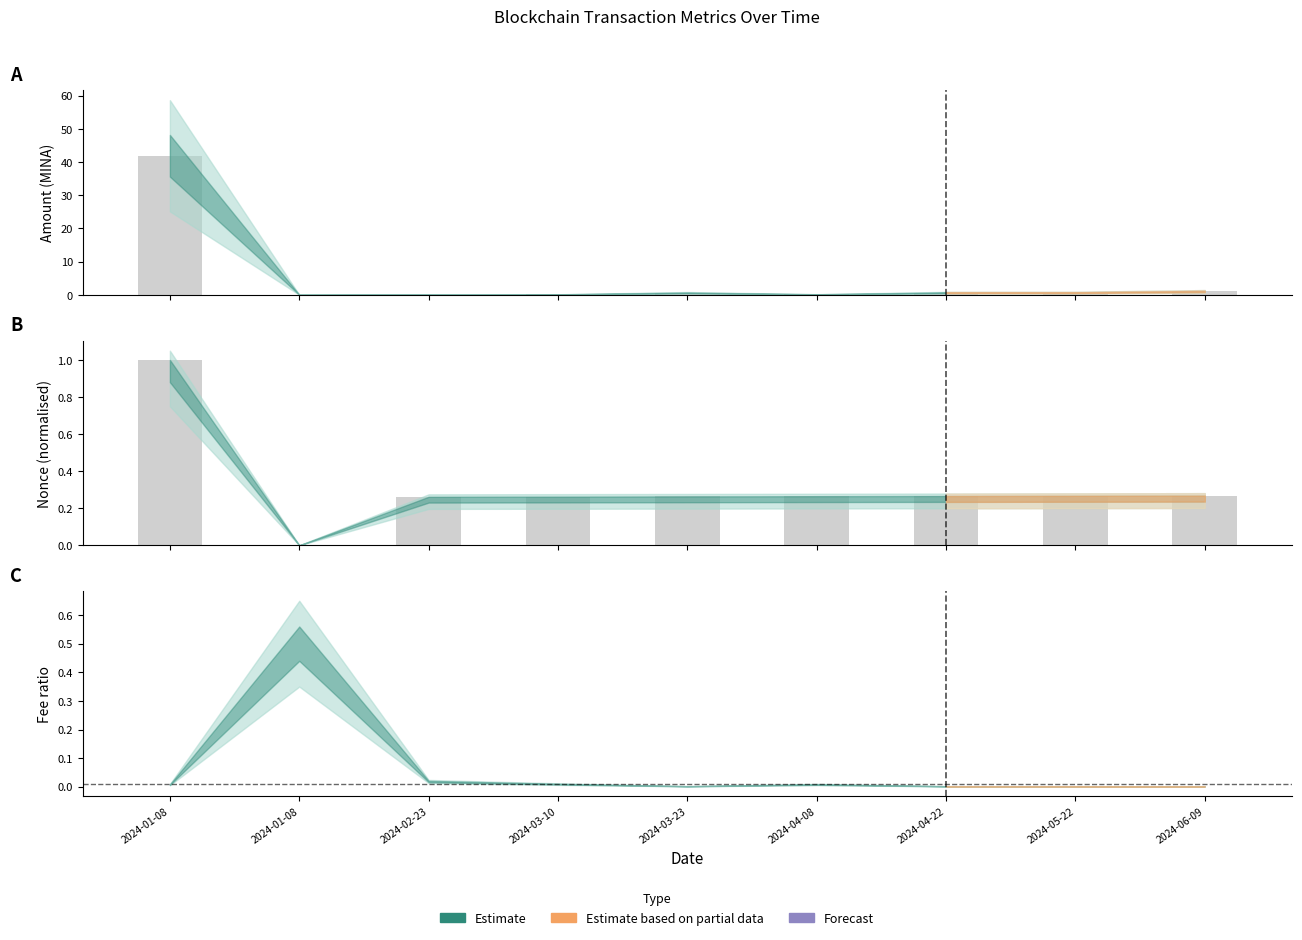

The Nonce (normalised) series shows 0.1 at 2024-06-09. True or false?

False